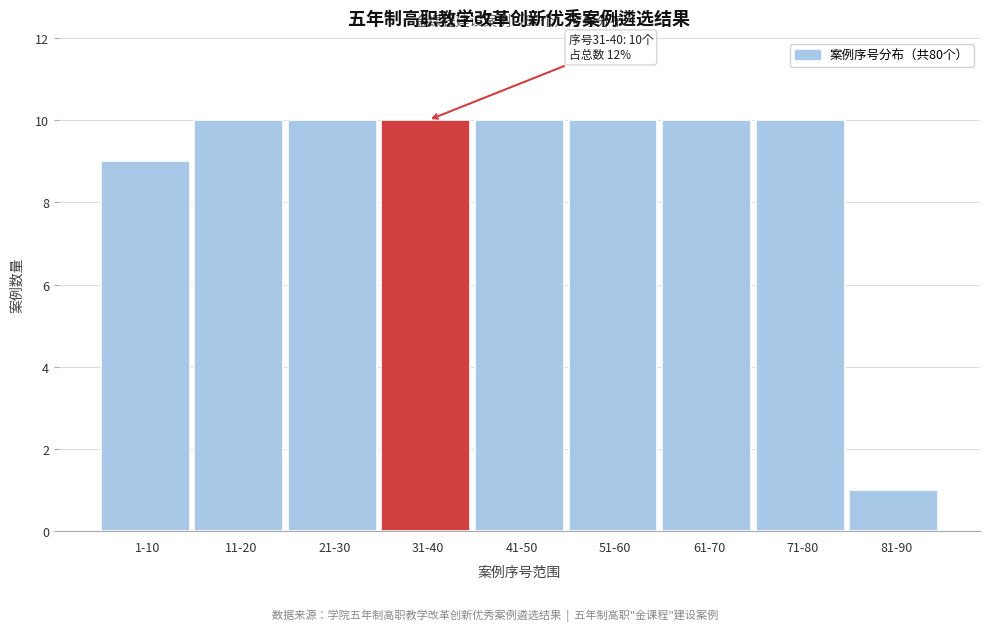

Reading left to right, list all the values displayed in this chart.

1-10=9	11-20=10	21-30=10	31-40=10	41-50=10	51-60=10	61-70=10	71-80=10	81-90=1